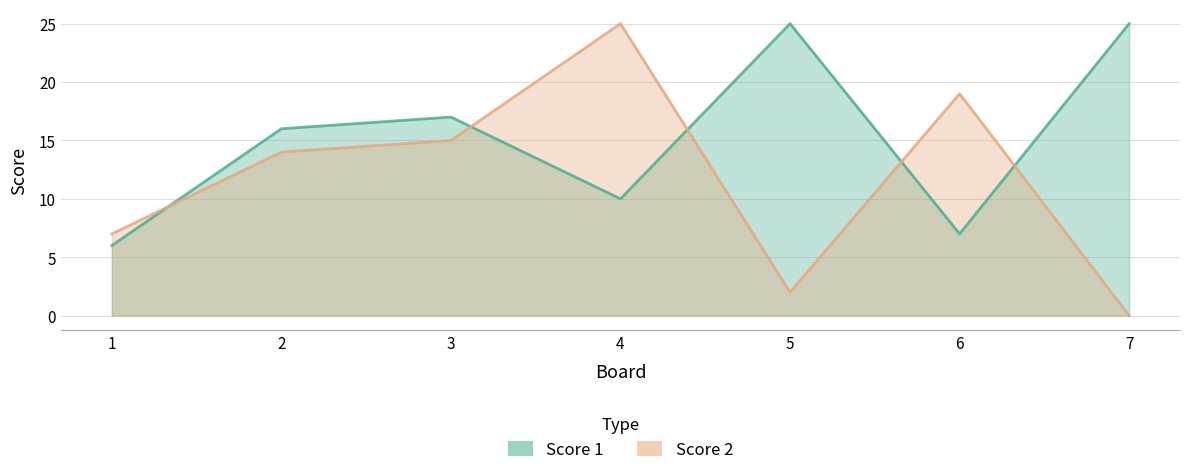

Rank the series by their maximum value, from lowest to highest.

Score 1, Score 2